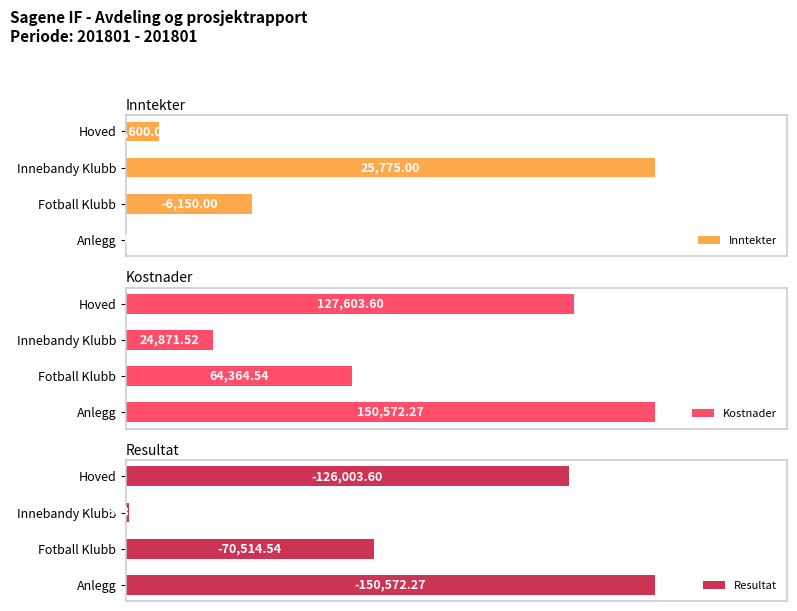

At which label is Kostnader closest to 87721?

Fotball Klubb